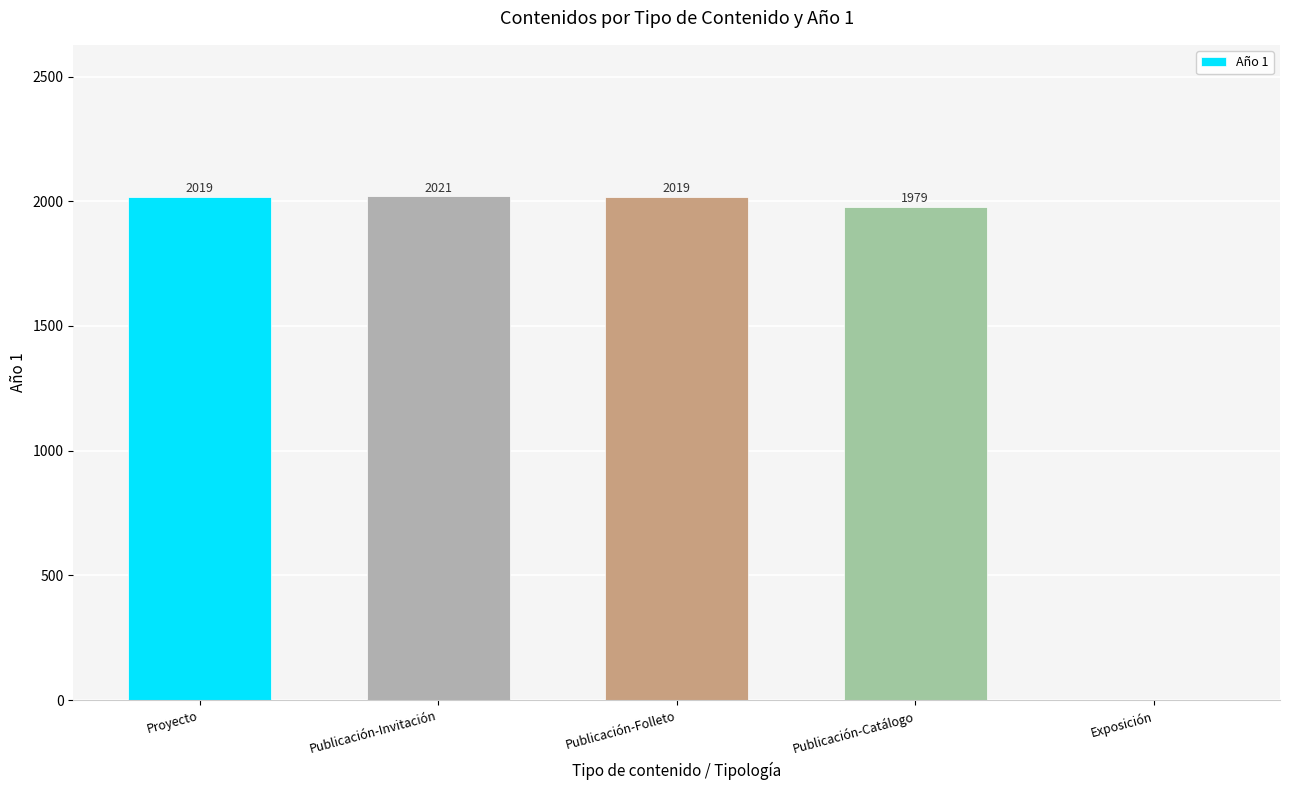

What is the change in value from Publicación-Invitación to Exposición?

-2021